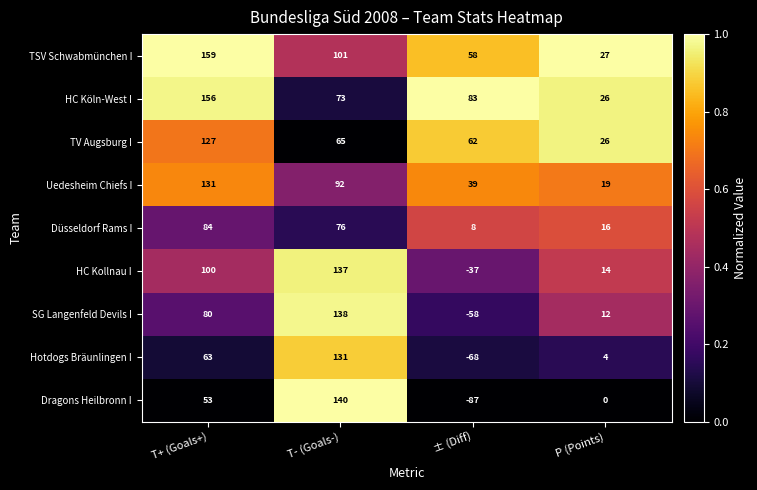

What is the sum of all TV Augsburg I values?

280